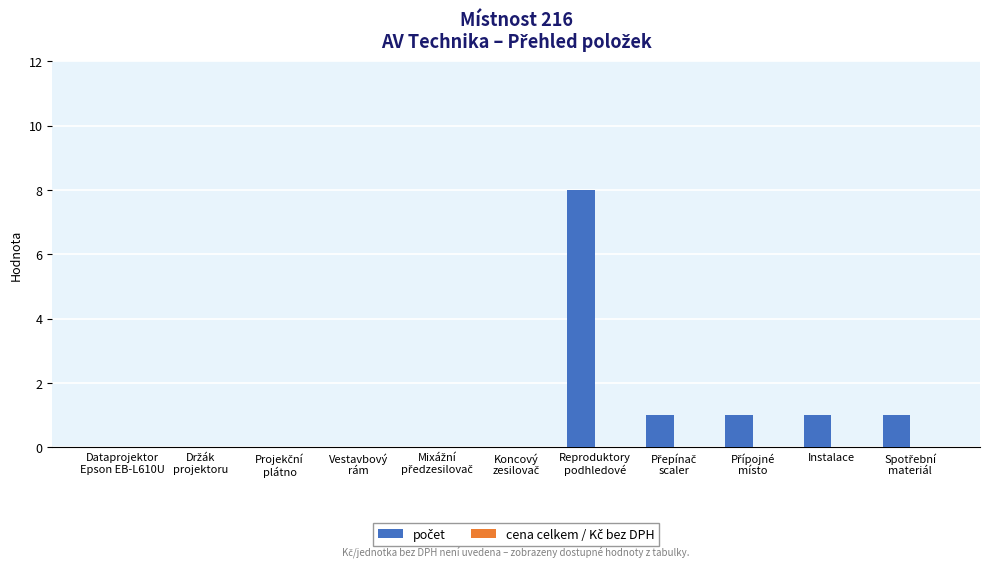

Count the number of categories in the chart.

11